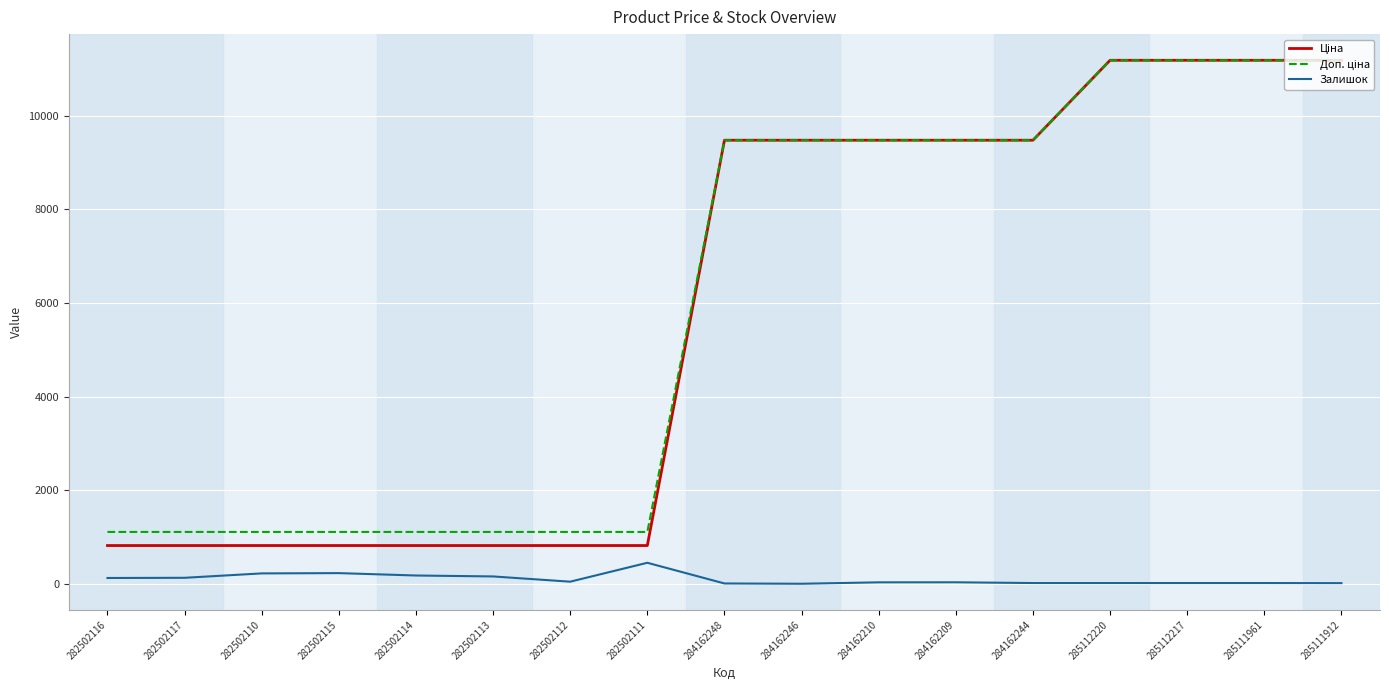

What is the greatest value displayed?

11188.2